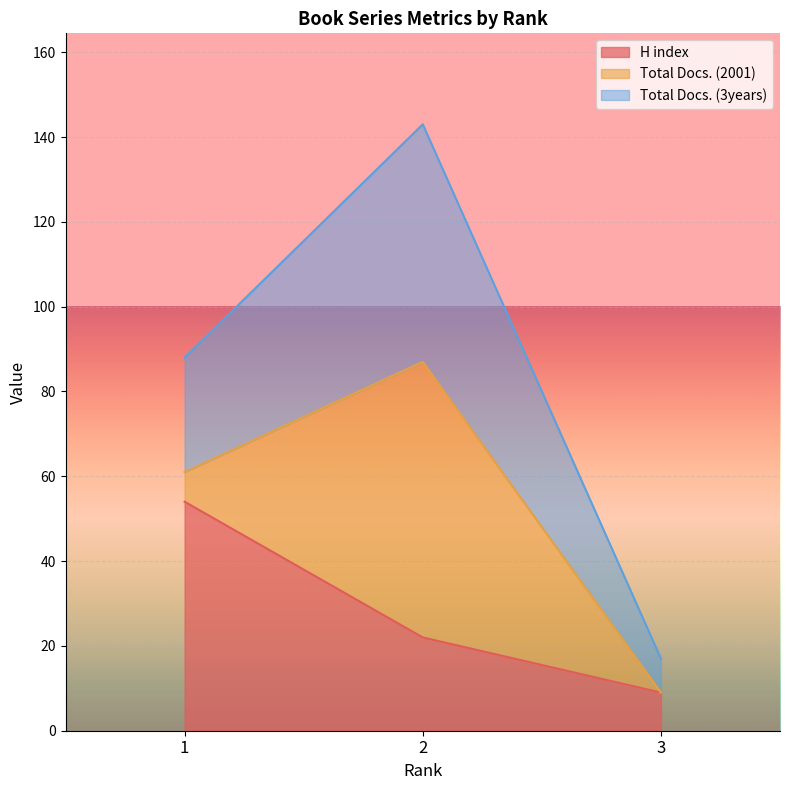

Reading right to left, list the values for the H index series.

9	22	54